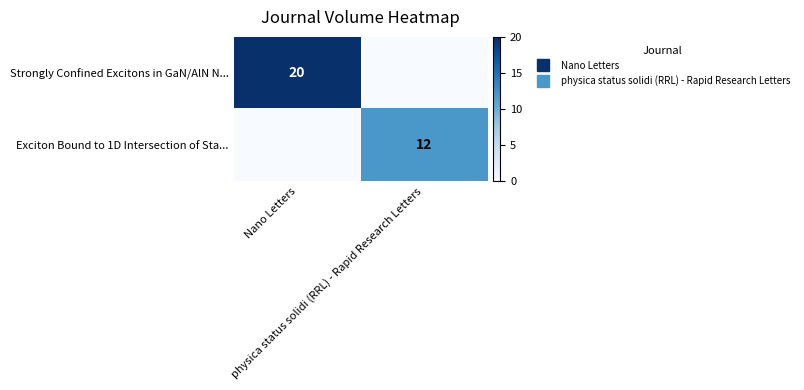

Count the Exciton Bound to 1D Intersection of Sta... values in the range 0 to 12.

2